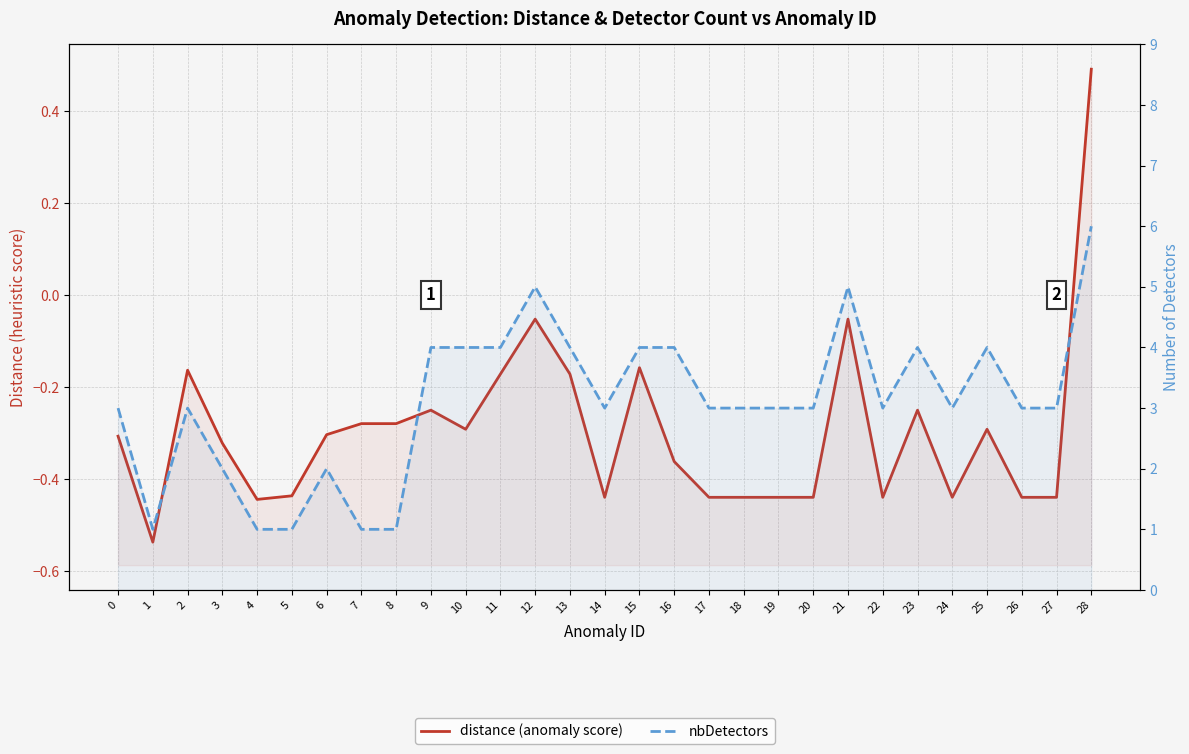

The nbDetectors series shows 3.0 at 0. True or false?

True